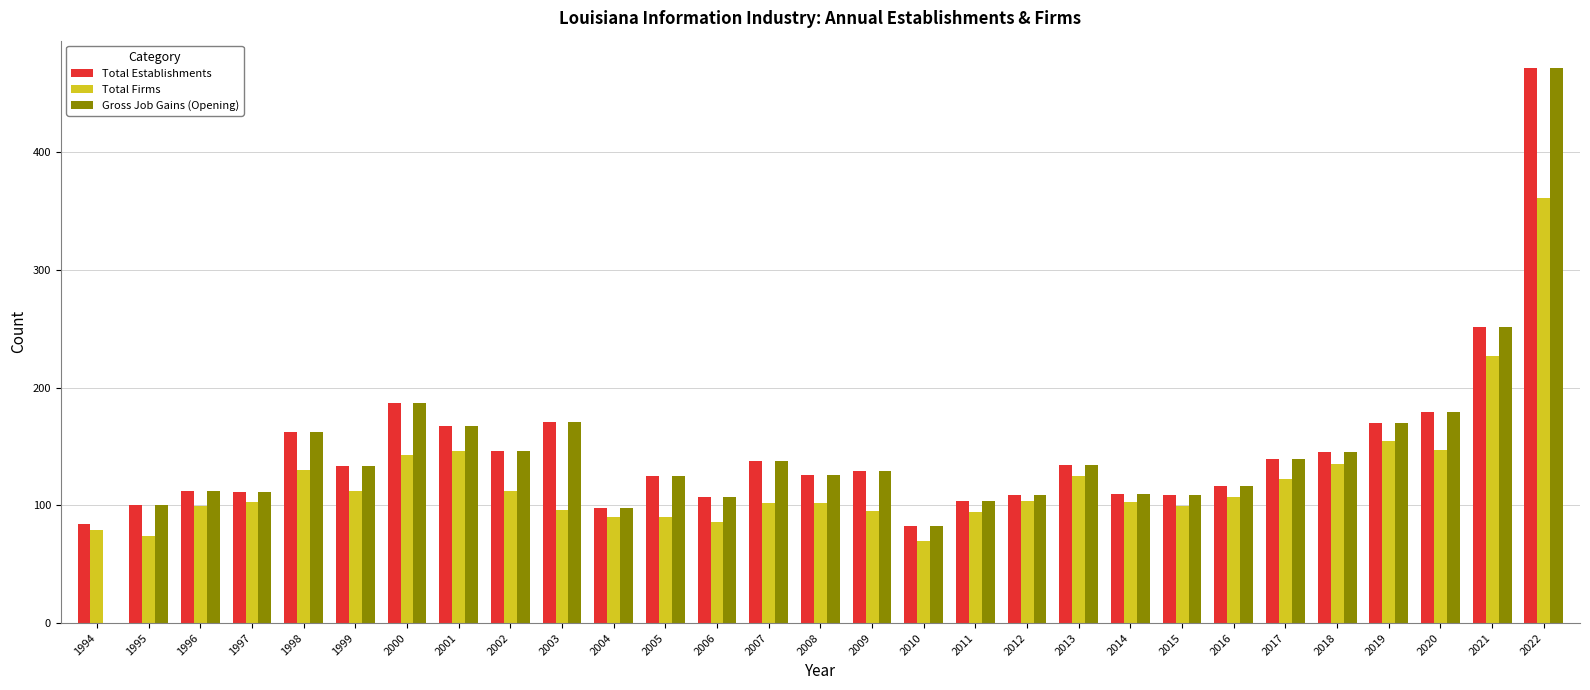

What is the highest value of the Total Firms series?

361